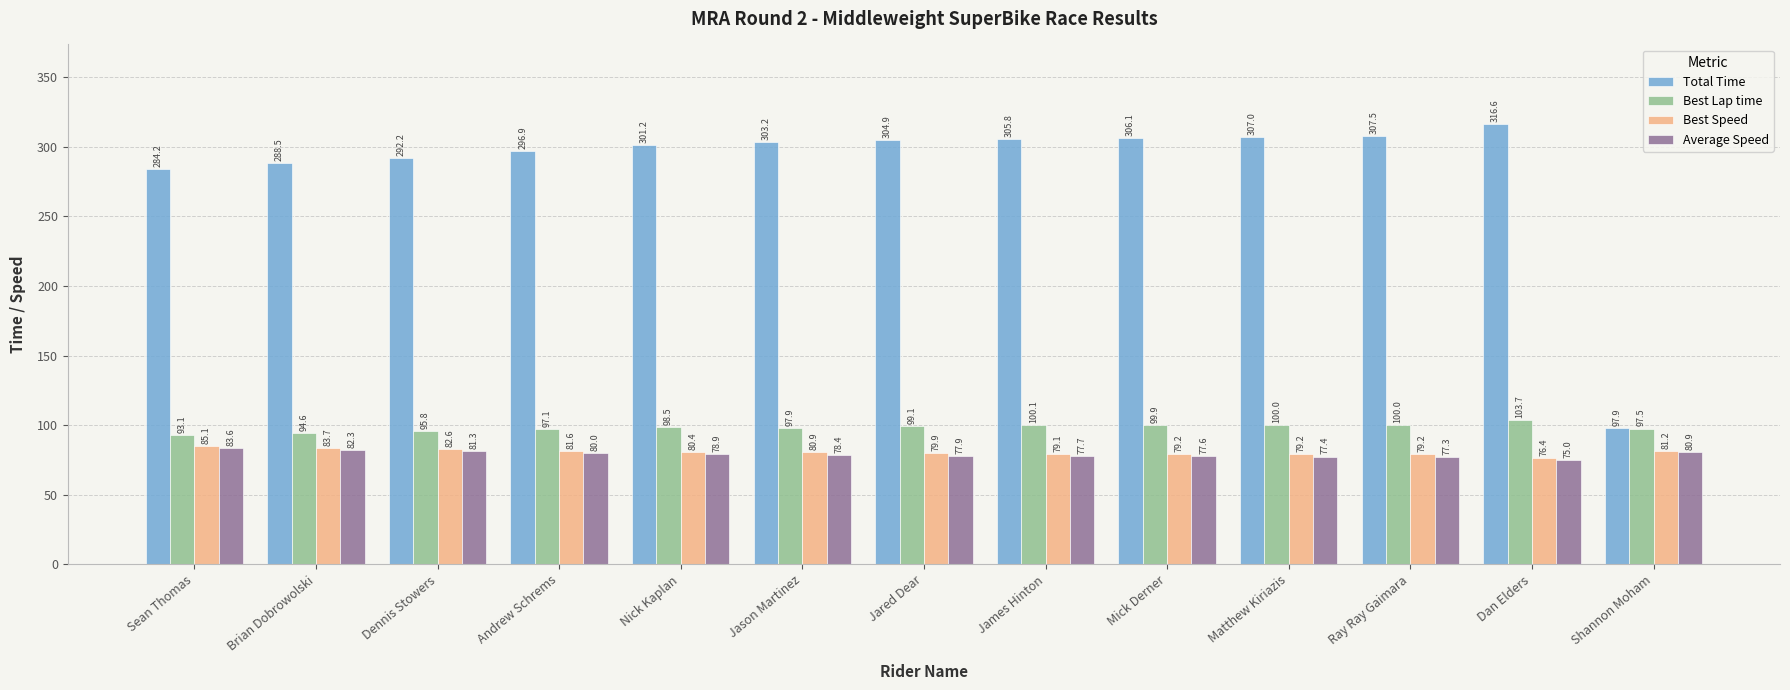

What is the total value across all series at Andrew Schrems?

555.6